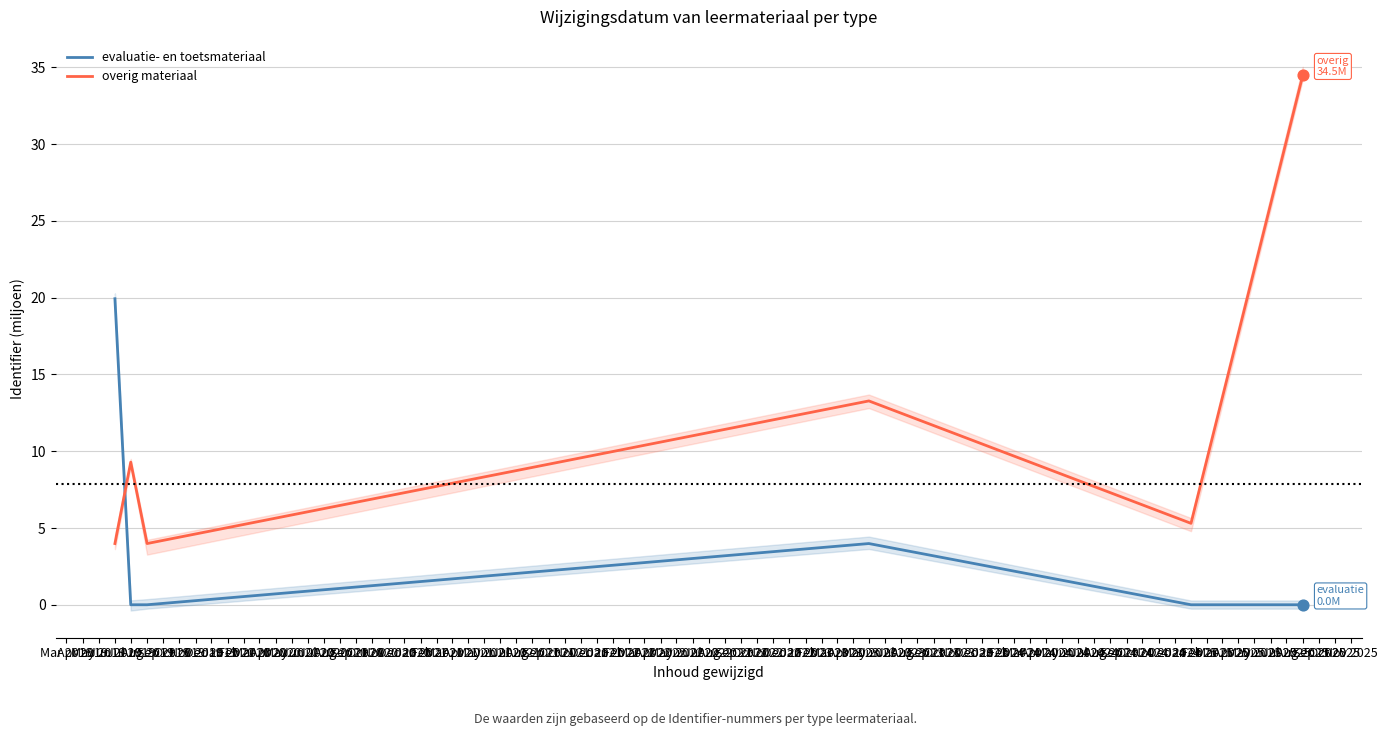

At how many categories does at least one series exceed 6?

4